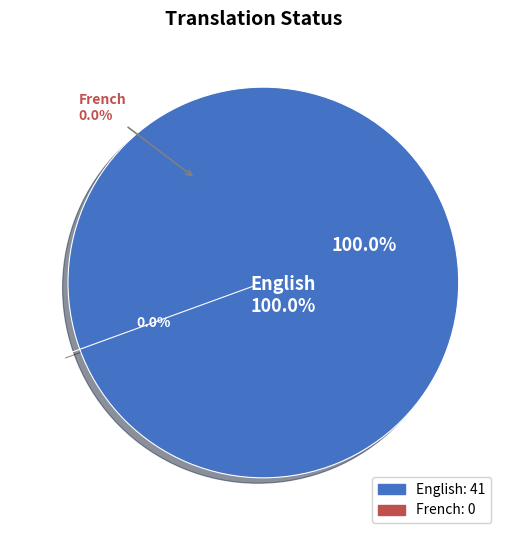

True or false: French accounts for 0% of the total.

True